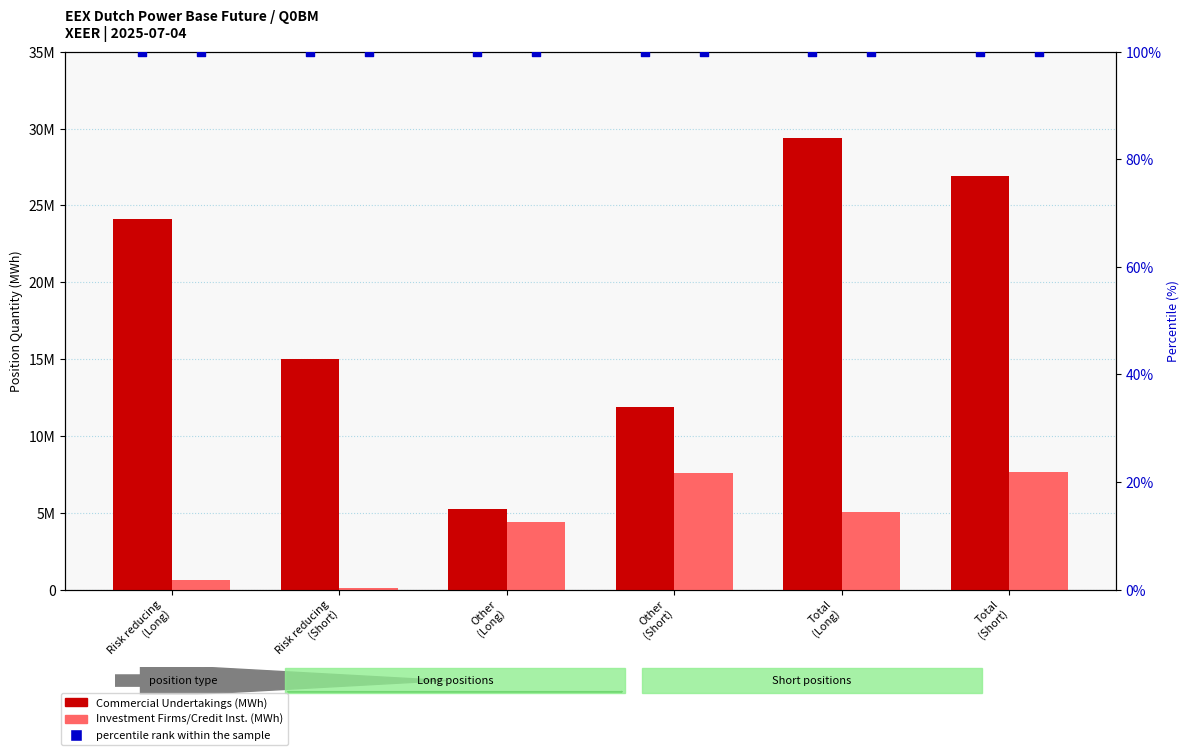

What is the total value across all series at Risk reducing
(Short)?

15096180